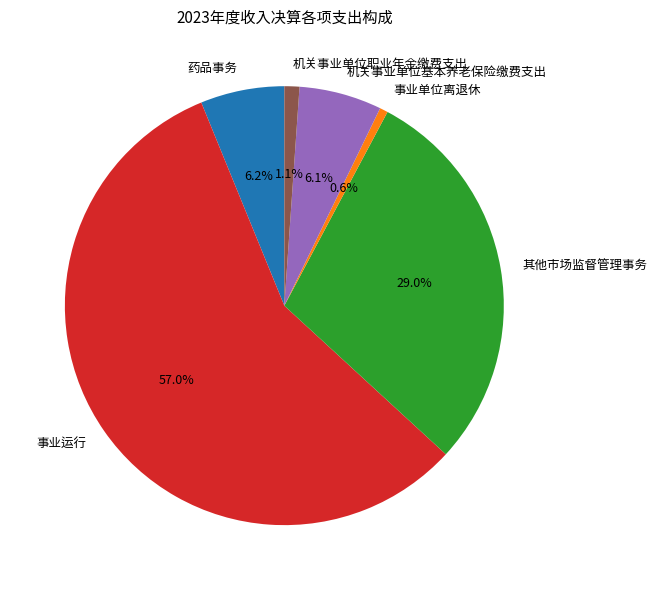

Count the number of slices in the pie.

6